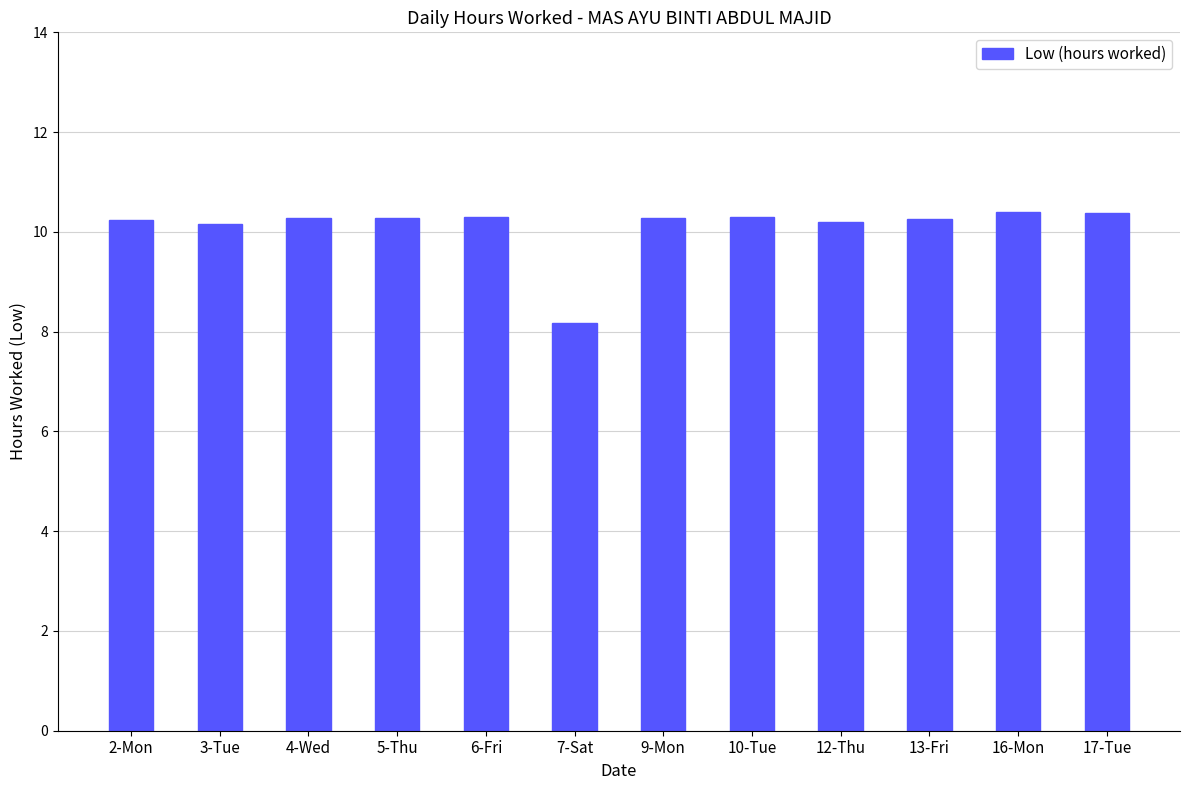

What is the label of the 7th bar from the right?

7-Sat